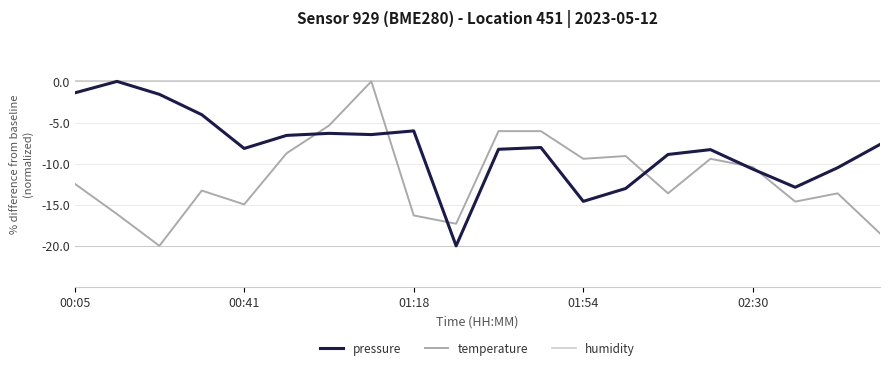

Which series has the largest total across all categories?

humidity